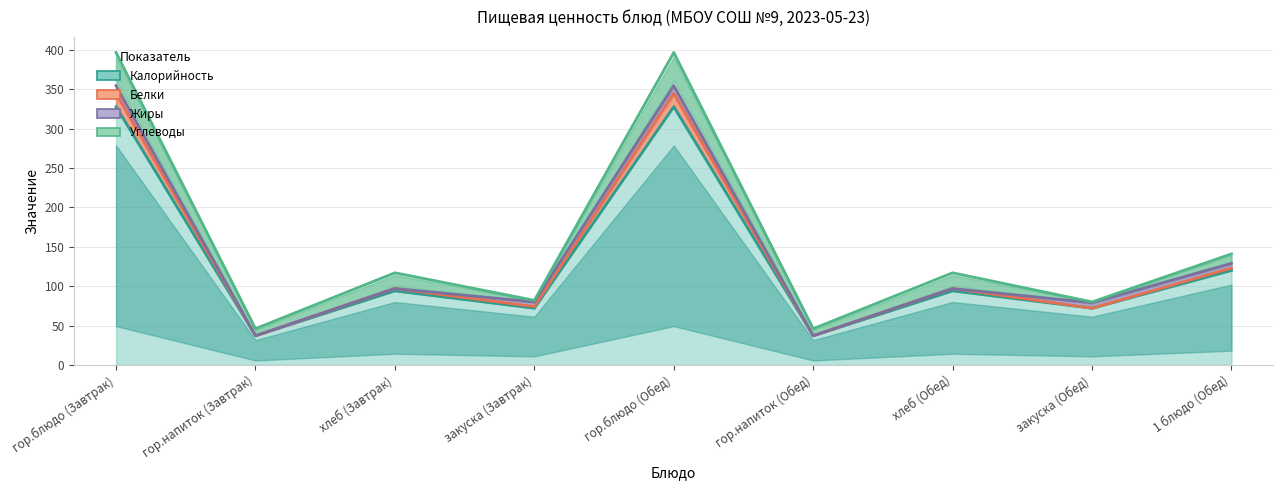

True or false: Жиры has more than 2 interior local peaks.

True